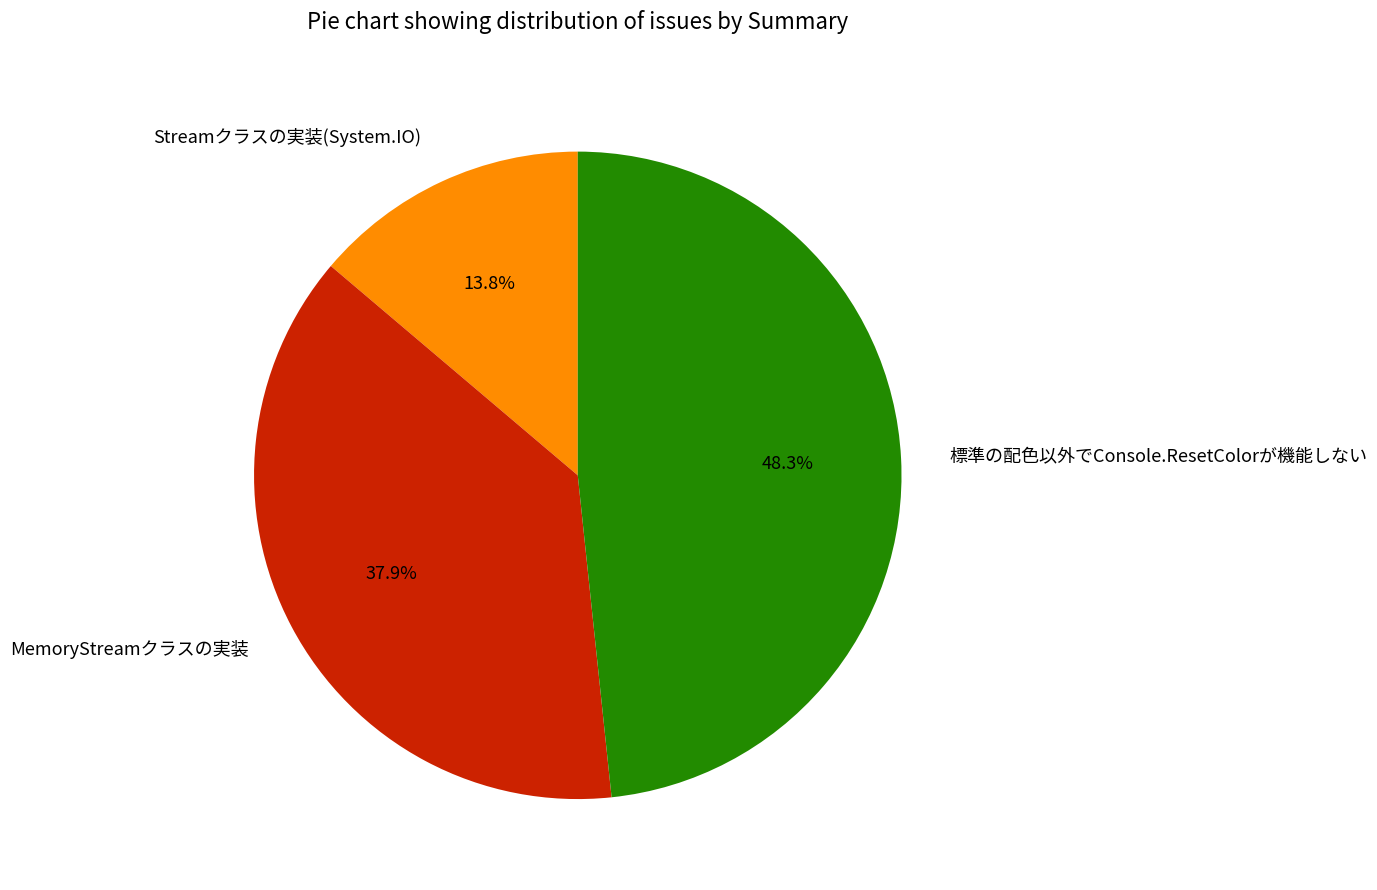

Combined, what portion of the pie is MemoryStreamクラスの実装 and 標準の配色以外でConsole.ResetColorが機能しない?

86.2%